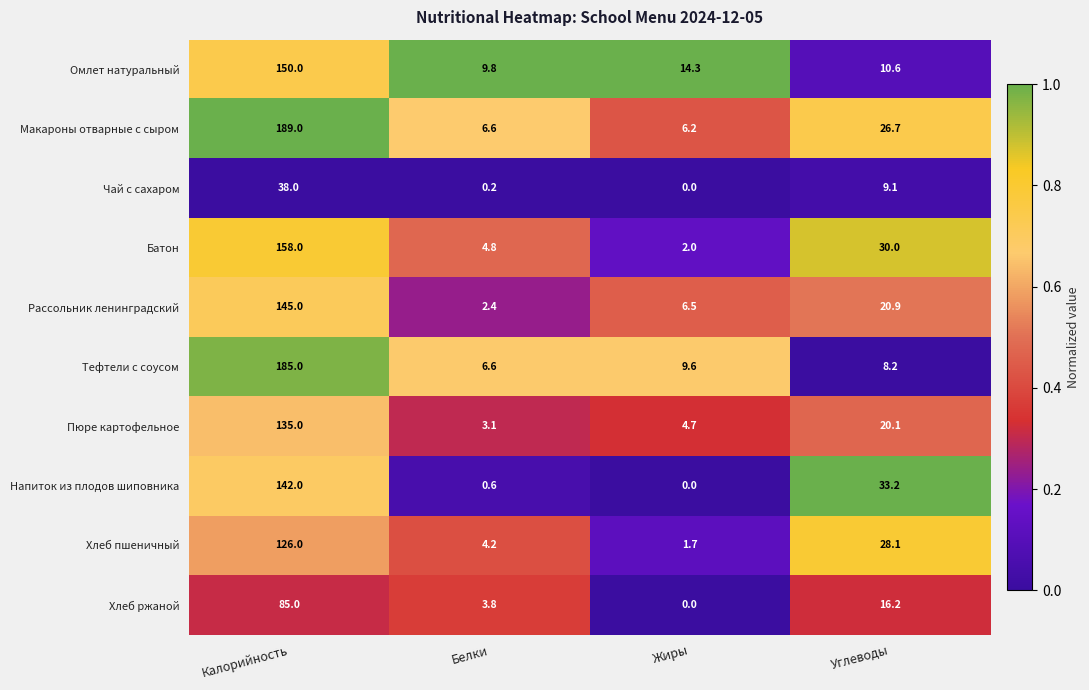

List the series in order of their peak value, highest first.

Макароны отварные с сыром, Тефтели с соусом, Батон, Омлет натуральный, Рассольник ленинградский, Напиток из плодов шиповника, Пюре картофельное, Хлеб пшеничный, Хлеб ржаной, Чай с сахаром